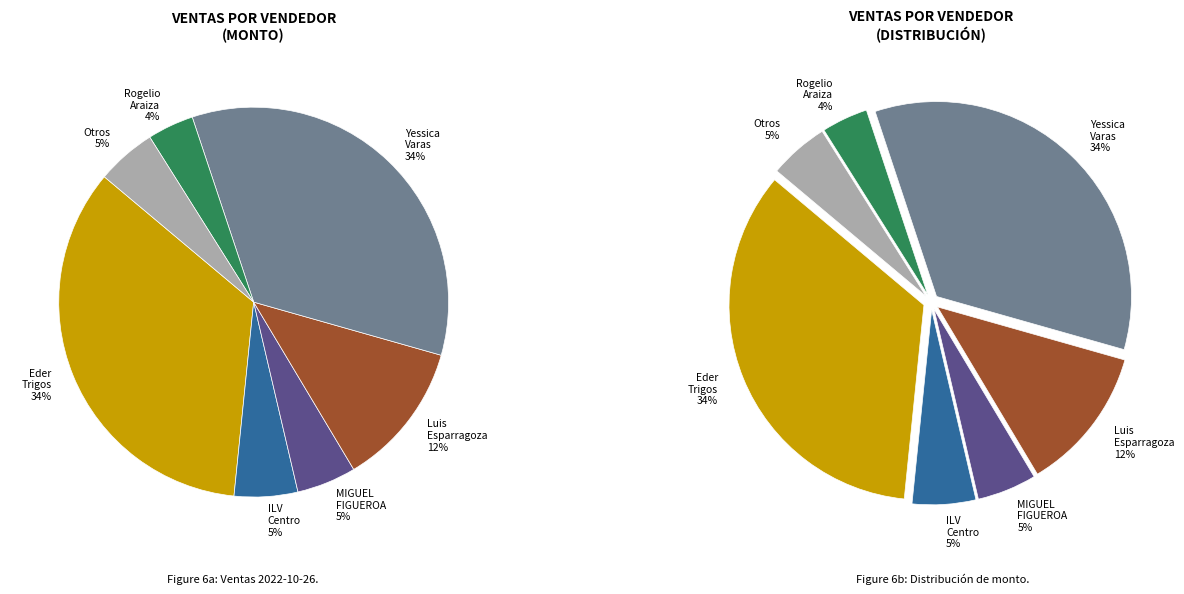

What is the change in value from ILV Centro (CT-27770) to Rogelio Araiza Ortega?

+56875.0